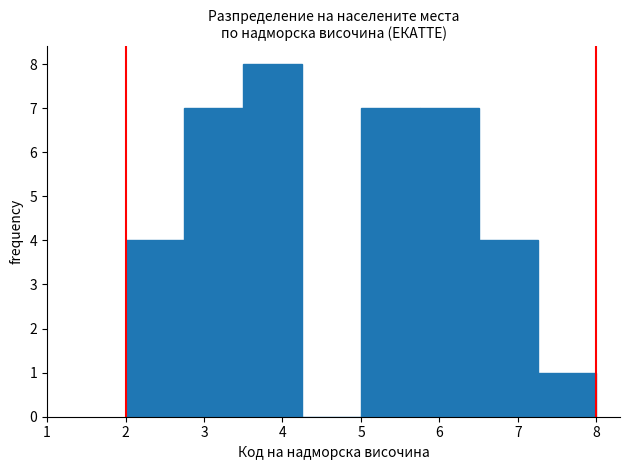

How tall is the bar that spans 6.50 to 7.25 on the x-axis? Neither the bar edges nor the heights are printed on the chart, so give them approximately, as read against the axes.

4